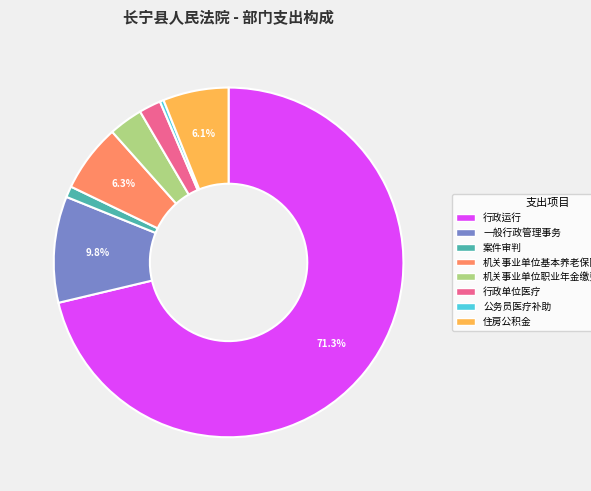

What portion of the pie excludes 机关事业单位基本养老保险缴费支出?

93.7%